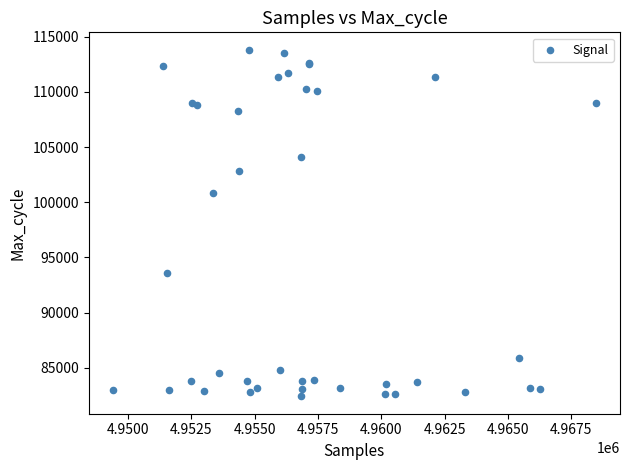

What Y value in the scatter plot is closest to 98115?

100873